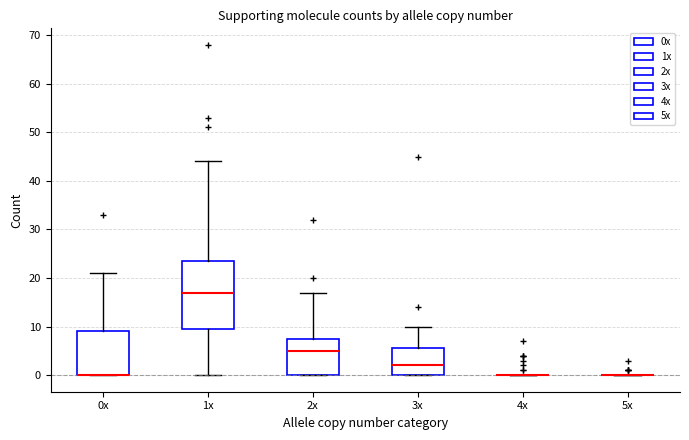

Comparing the boxes themselves (not the whiskers), which one is the tallest?

1x